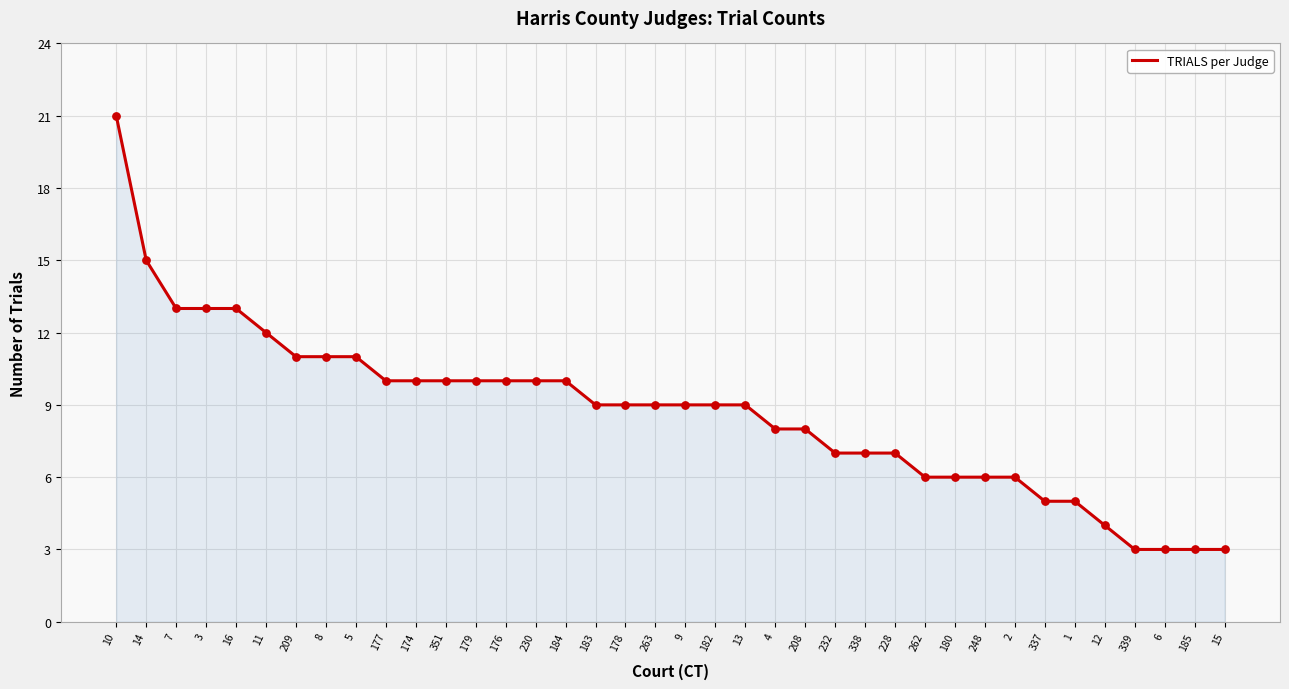

What is the change in value from 4 to 6?

-5